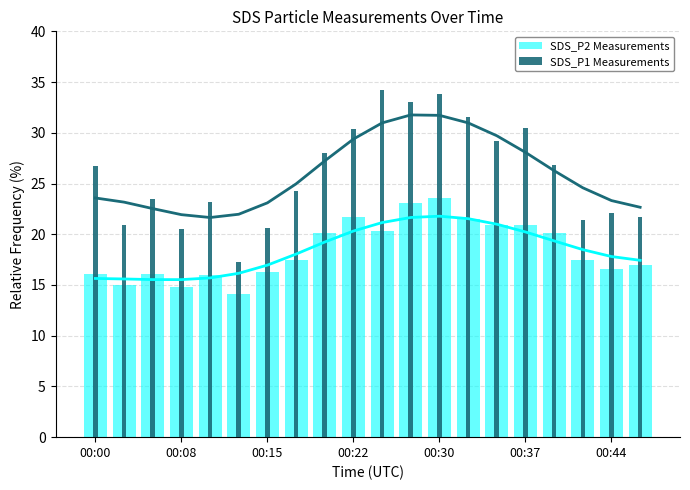

Rank the series by their maximum value, from highest to lowest.

SDS_P1 Measurements, SDS_P2 Measurements